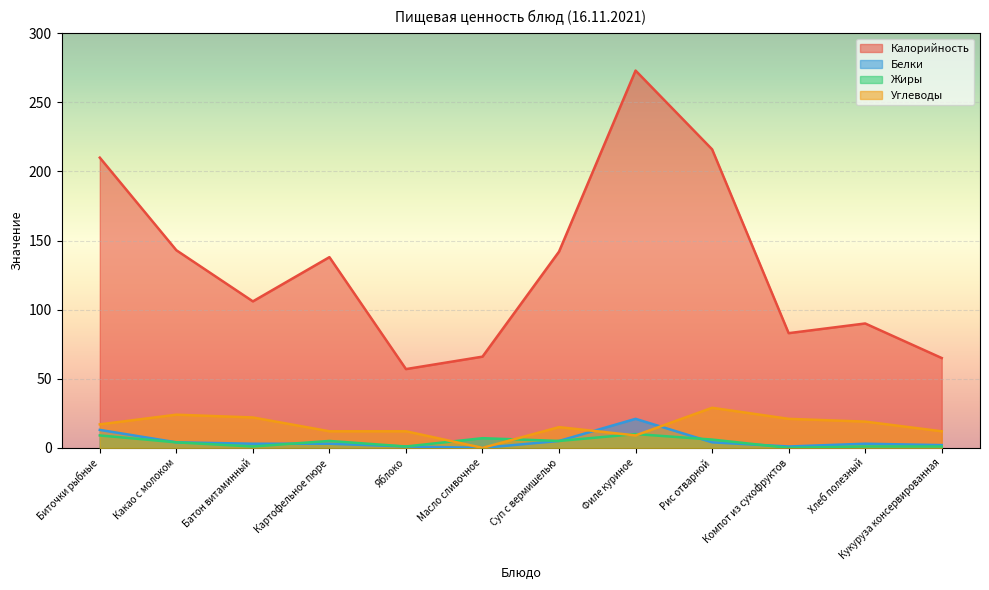

True or false: Белки has more than 2 interior local peaks.

False